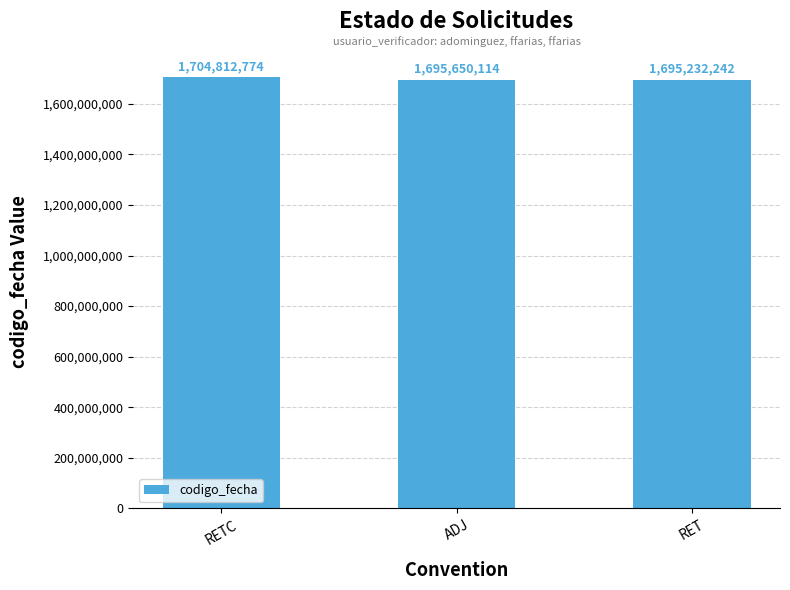

Which has a higher value, RET or RETC?

RETC